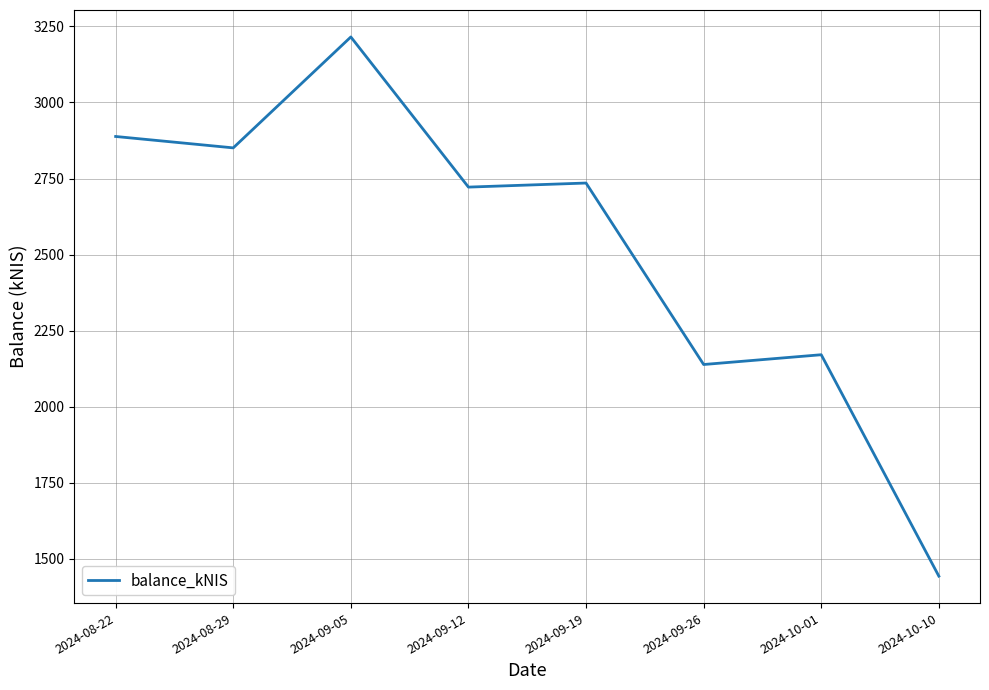

What is the minimum value shown in the chart?

1443.3